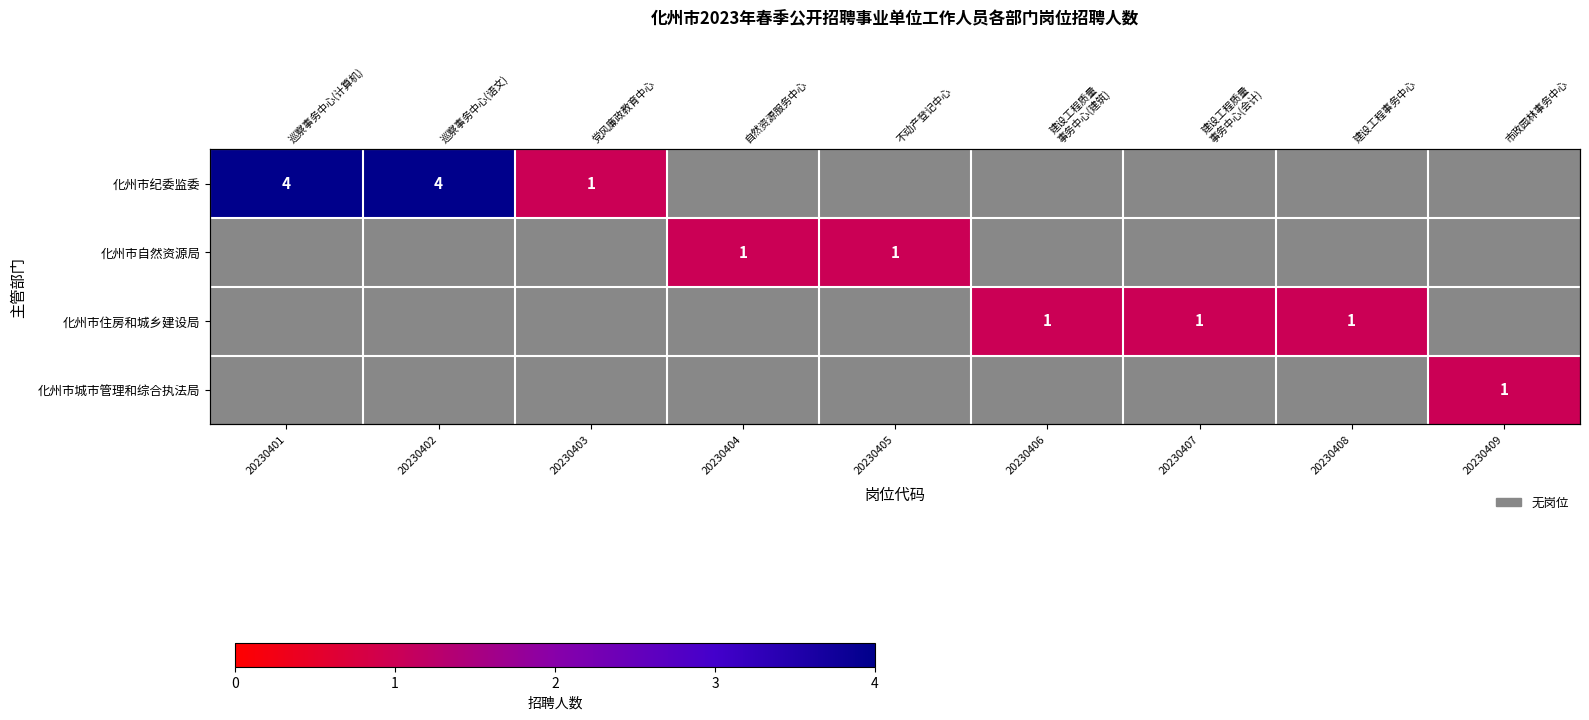

What is the difference between the second highest and minimum values in the 化州市纪委监委 series?

3.0